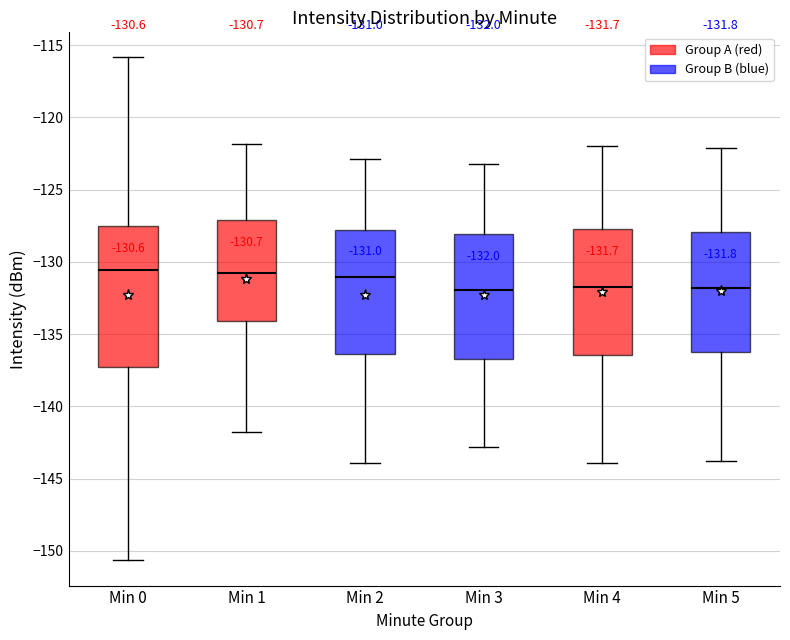

Comparing the boxes themselves (not the whiskers), which one is the tallest?

Min 0